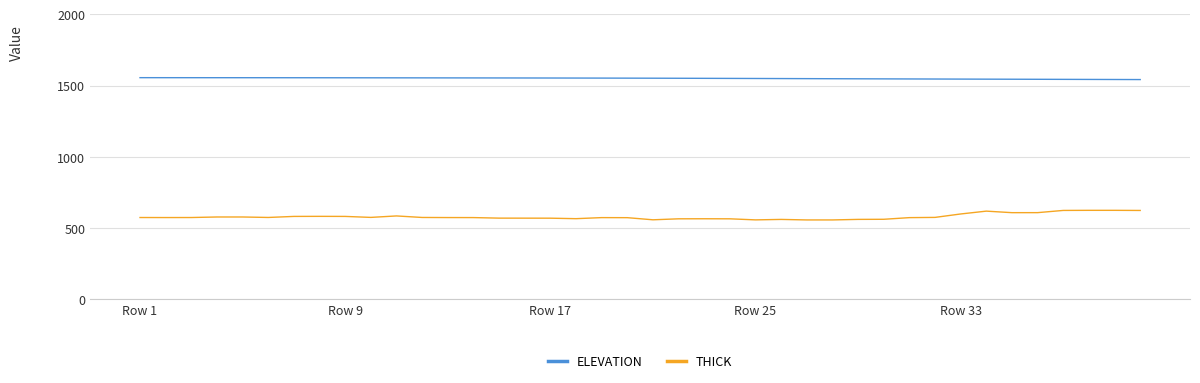

List the series in order of their overall mean, lowest first.

THICK, ELEVATION